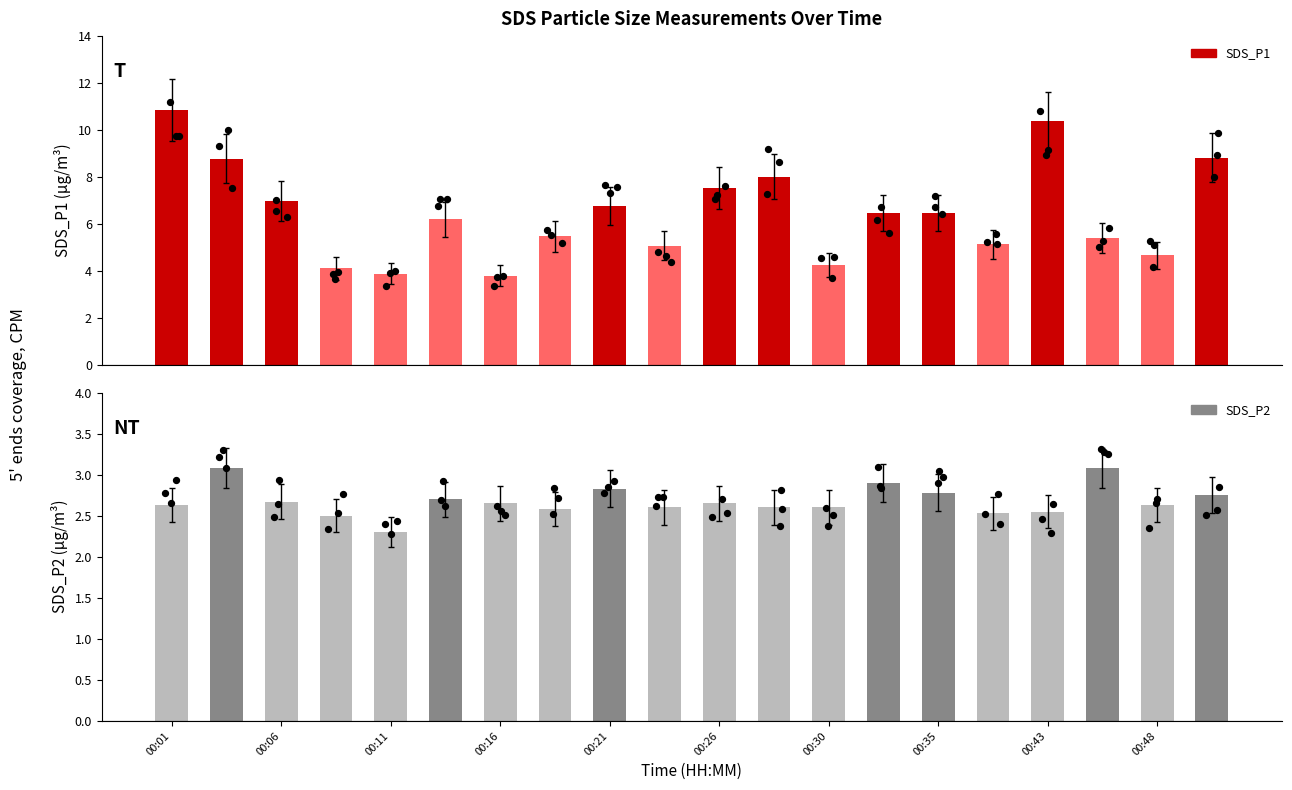

Is the value of SDS_P2 at 00:16 greater than the value of SDS_P1 at 13?

No